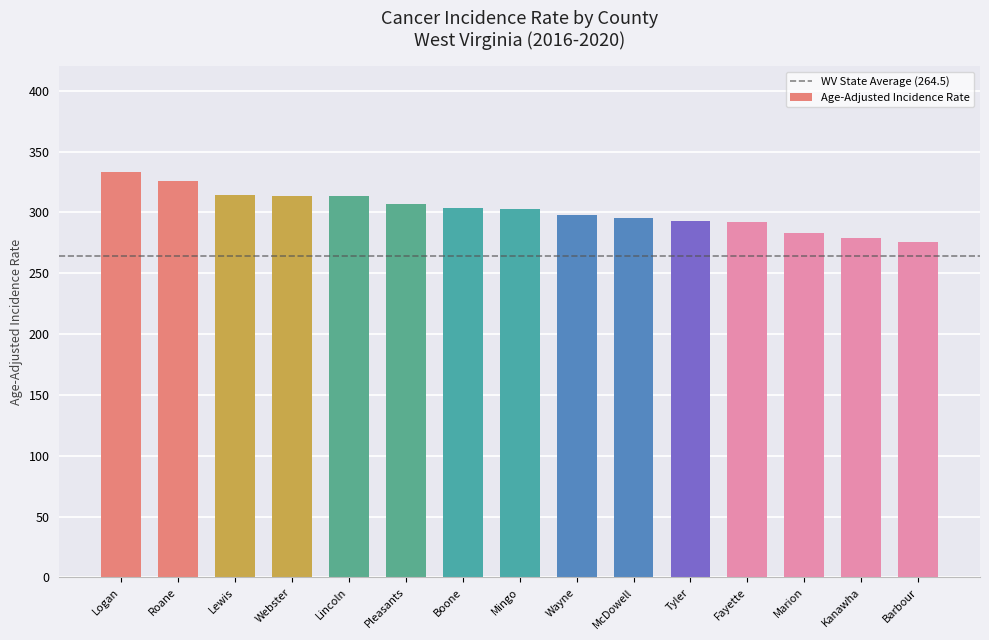

What is the label of the 11th bar from the left?

Tyler